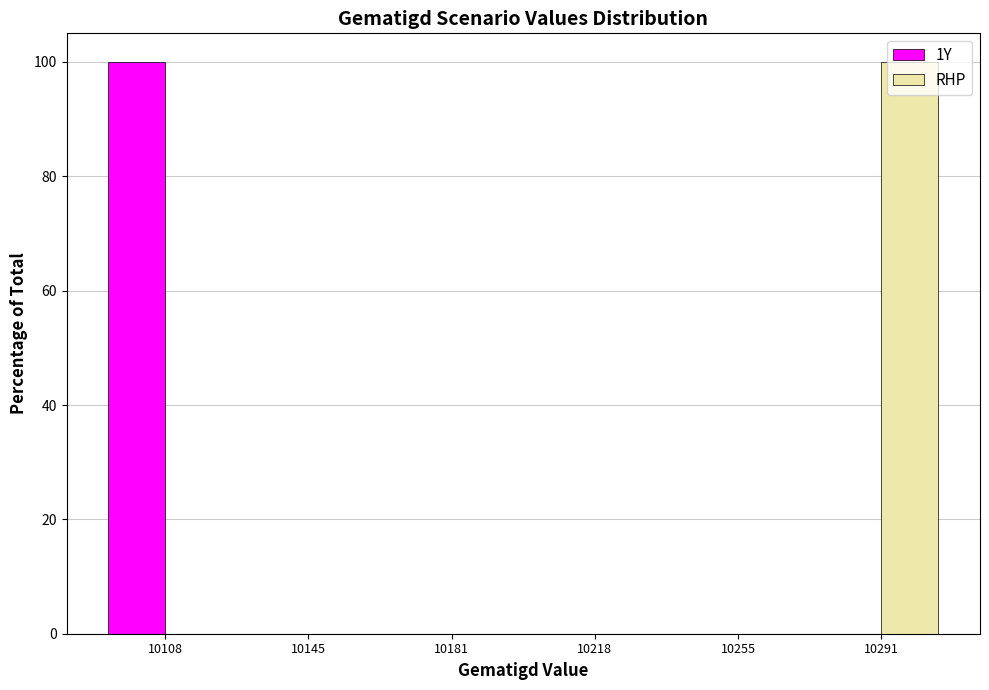

What is the height of the RHP bar covering 10275 to 10310 on the x-axis? Neither the bar edges nor the heights are printed on the chart, so give them approximately, as read against the axes.

100